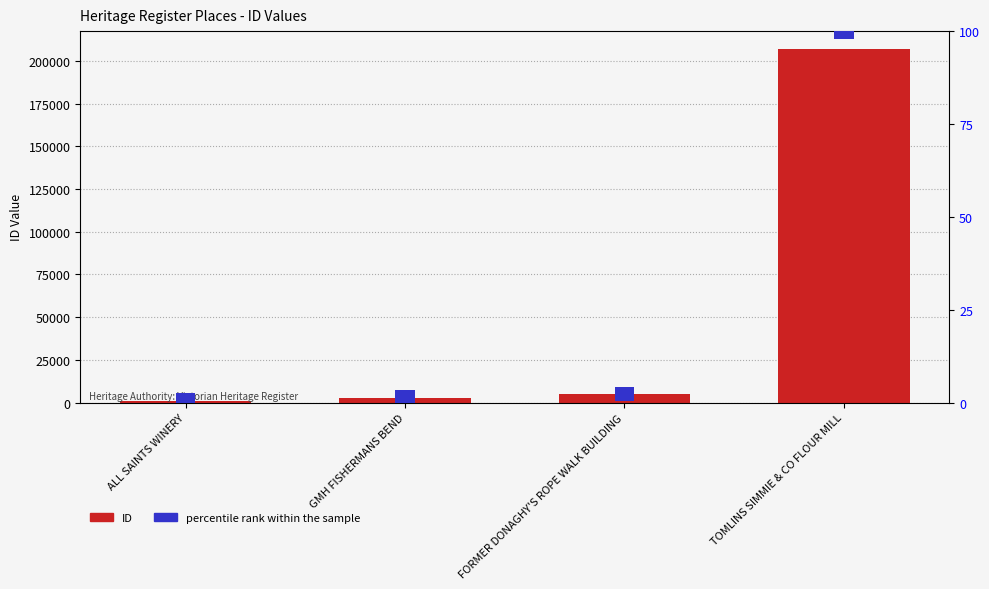

What position from the right is GMH FISHERMANS BEND?

3